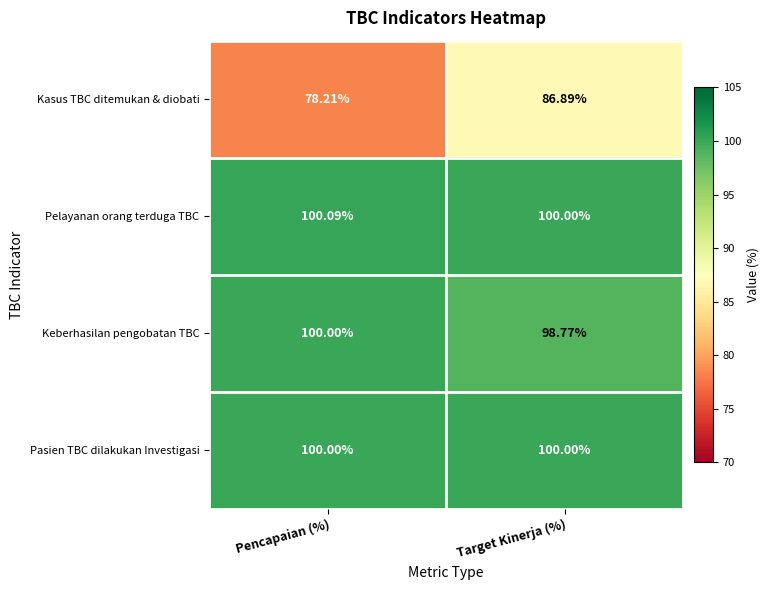

What is the spread (max minus min) of values at Target Kinerja (%)?

13.1